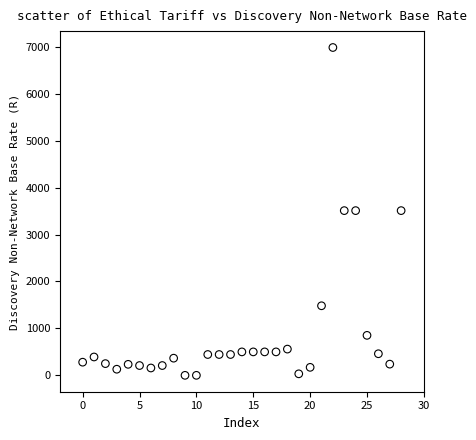

What is the range of Y values (max minus min)?

6983.9